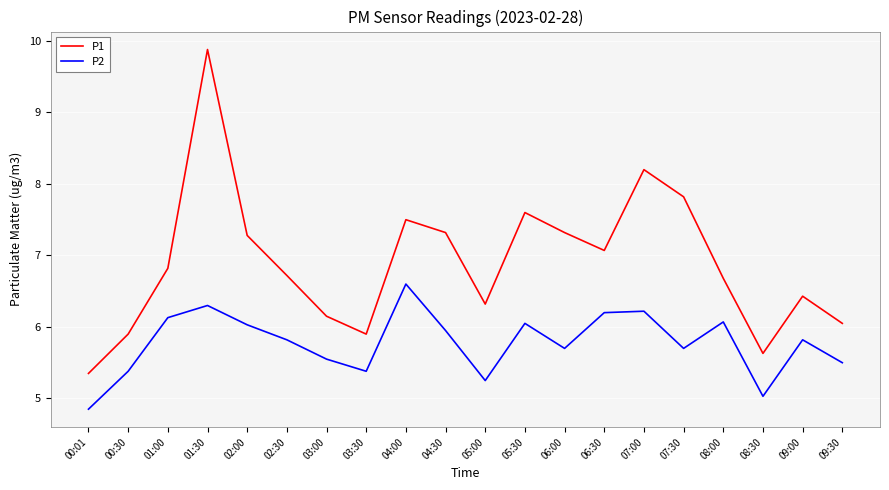

Rank the series at 08:00 from lowest to highest value.

P2, P1